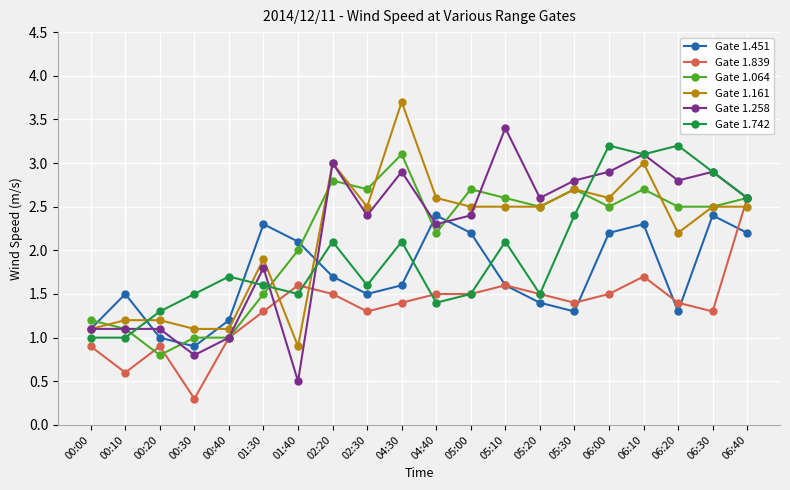

What is the difference between the maximum and second lowest values in the Gate 1.258 series?

2.6